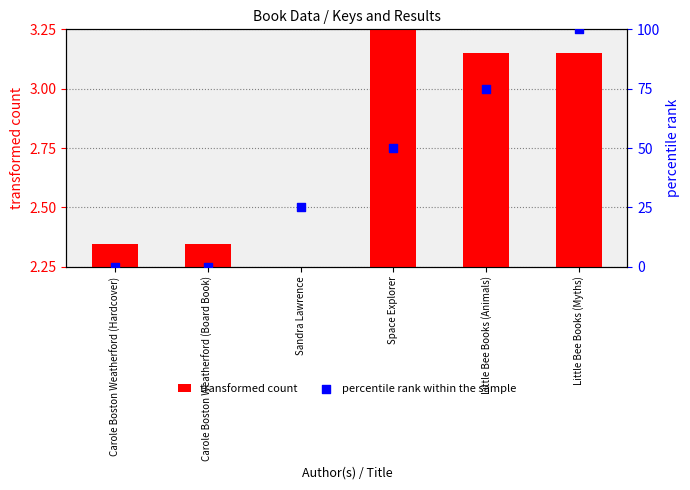

At which category is the sum across all series the highest?

Little Bee Books (Myths)